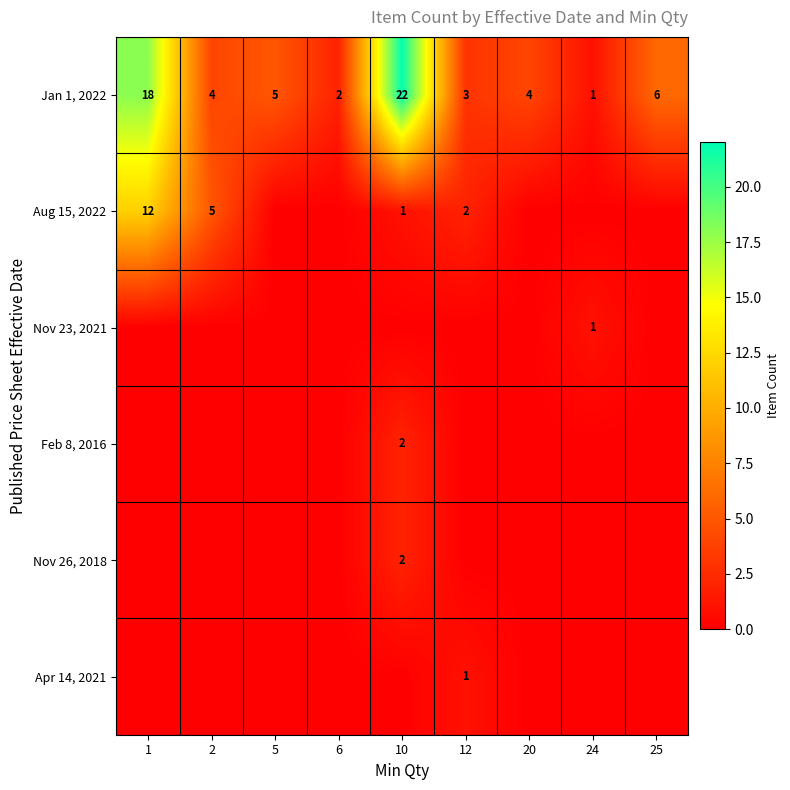

True or false: Aug 15, 2022 has a value of 2 at 10.

False